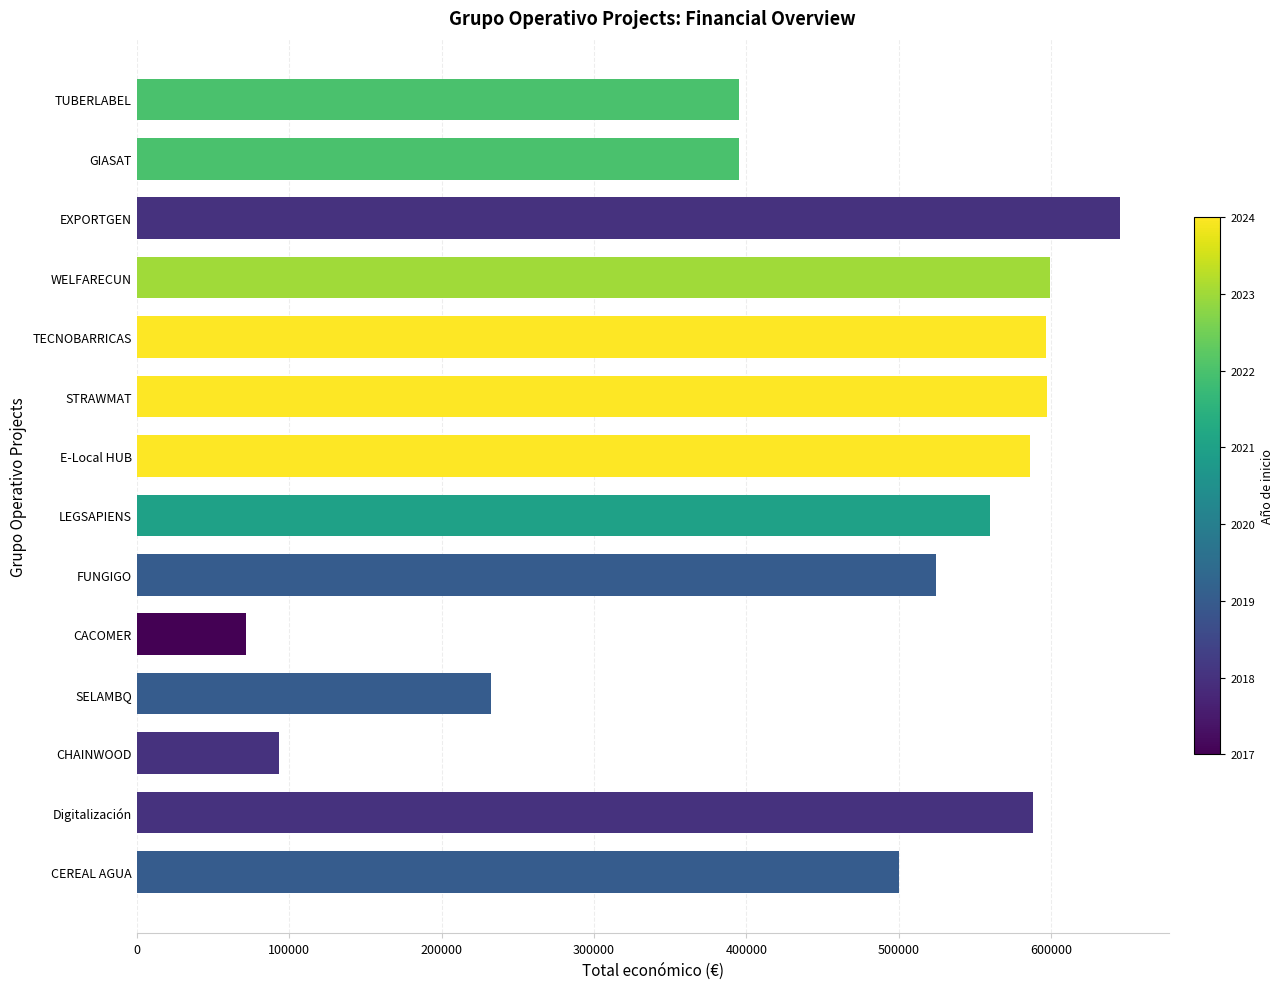

How many bars are there in total?

14